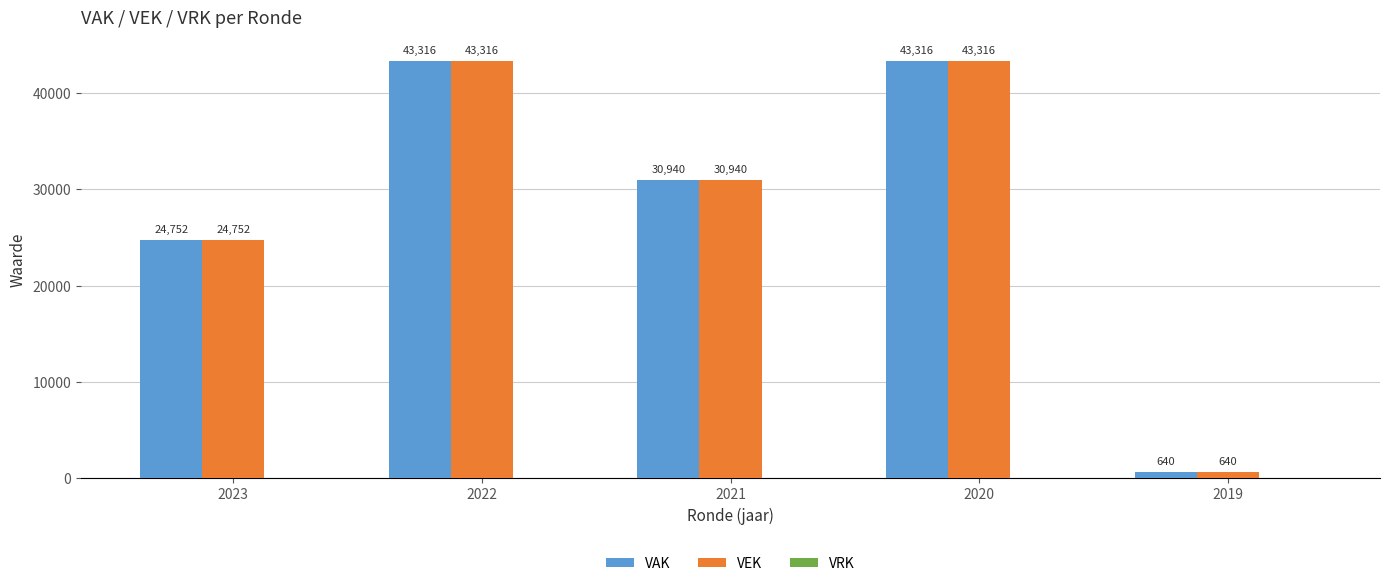

At which label does VAK reach its minimum?

2019